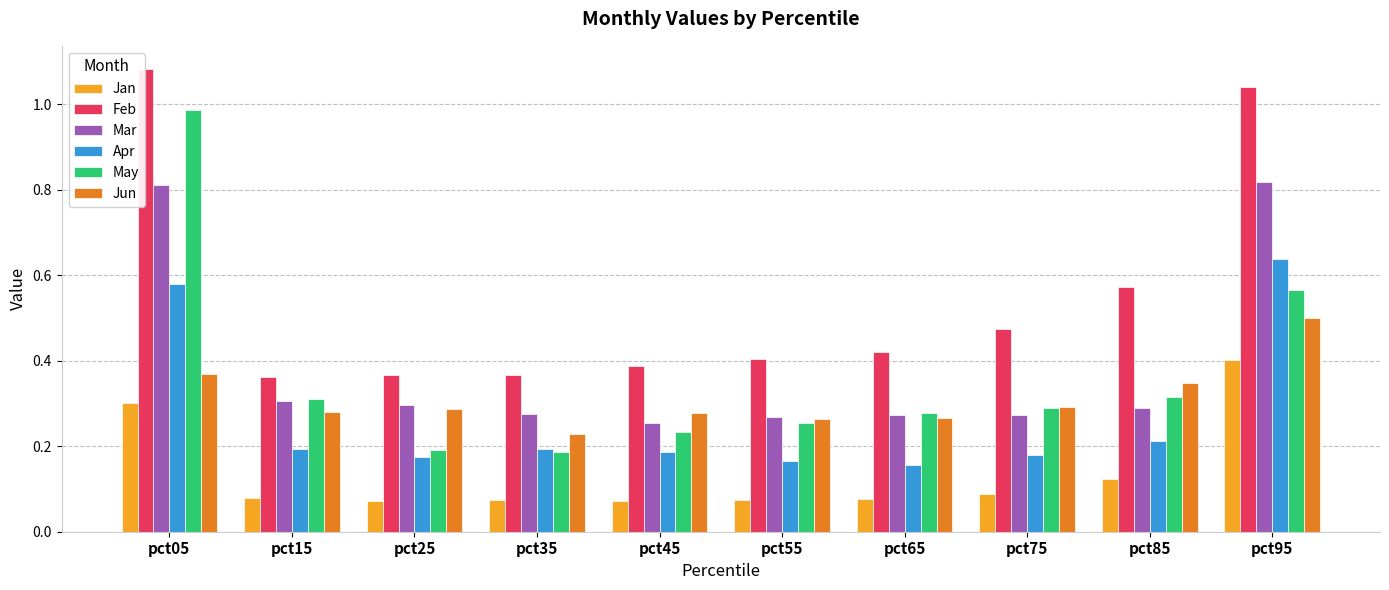

Which series has the widest spread of values?

May